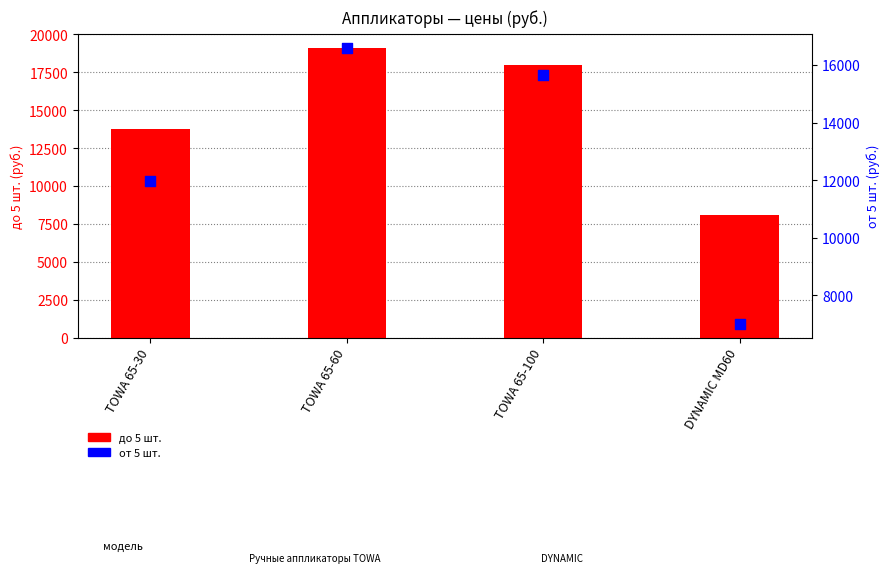

What is the total value across all series at DYNAMIC MD60?

15072.2